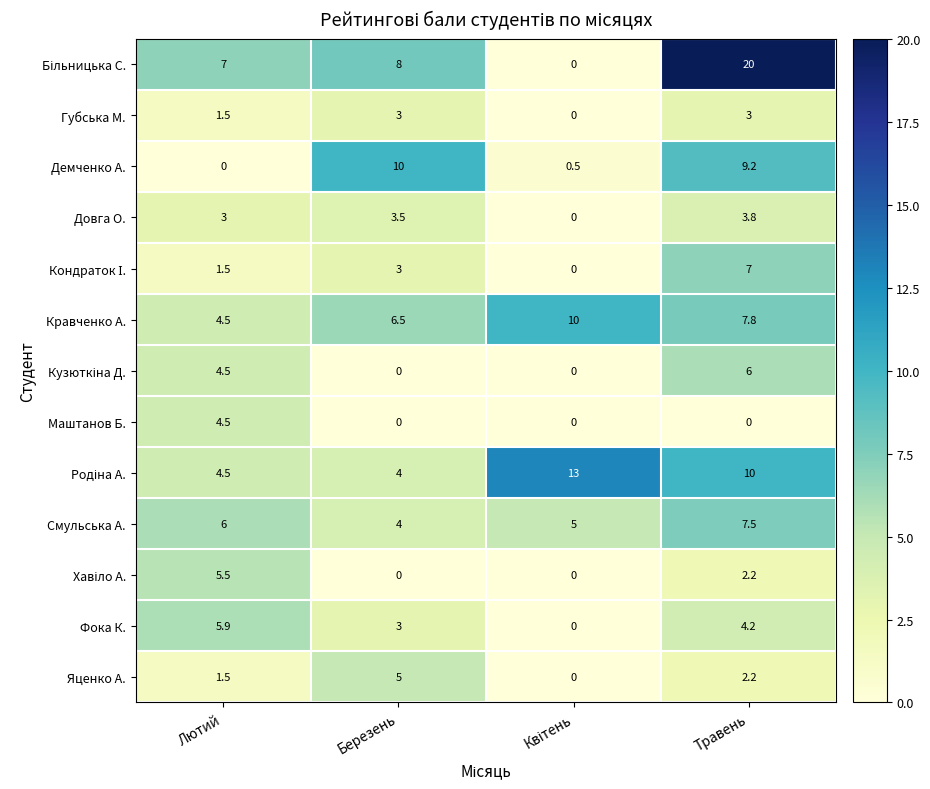

What is the difference between the second highest and second lowest values in the Довга О. series?

0.5